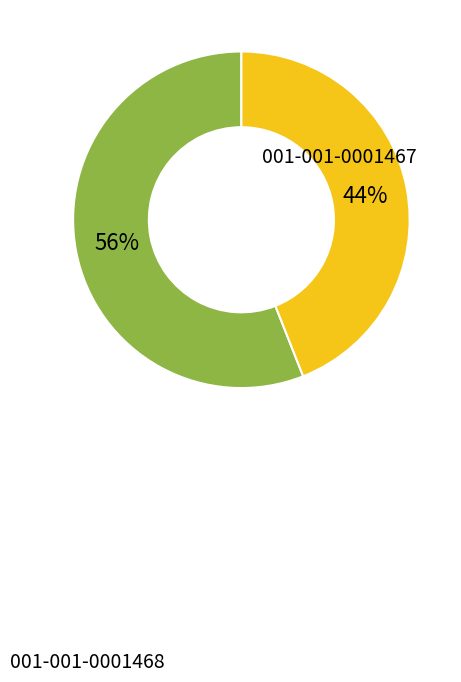

To the nearest percent, what is the average slice percentage?

50%